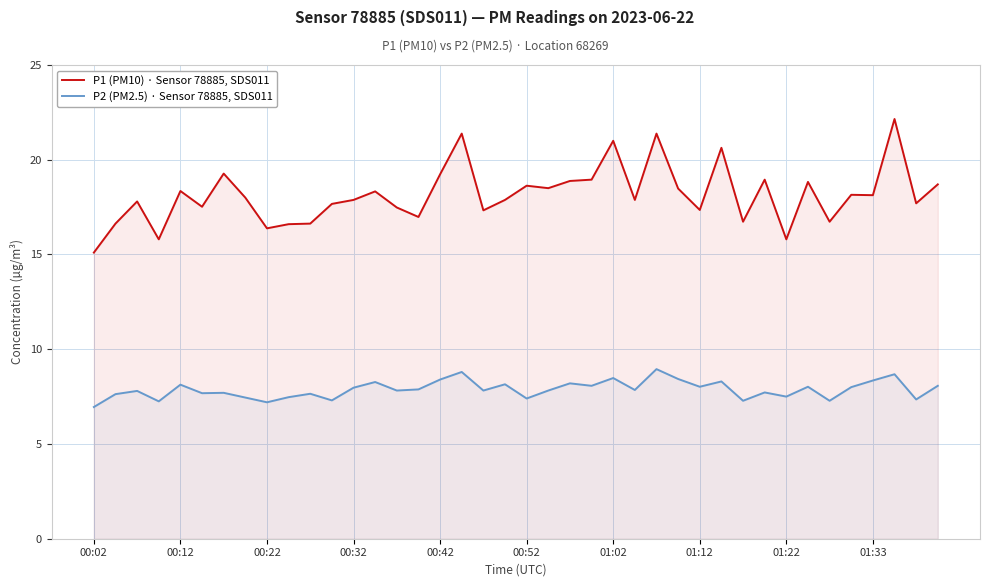

What is the maximum value shown in the chart?

22.1